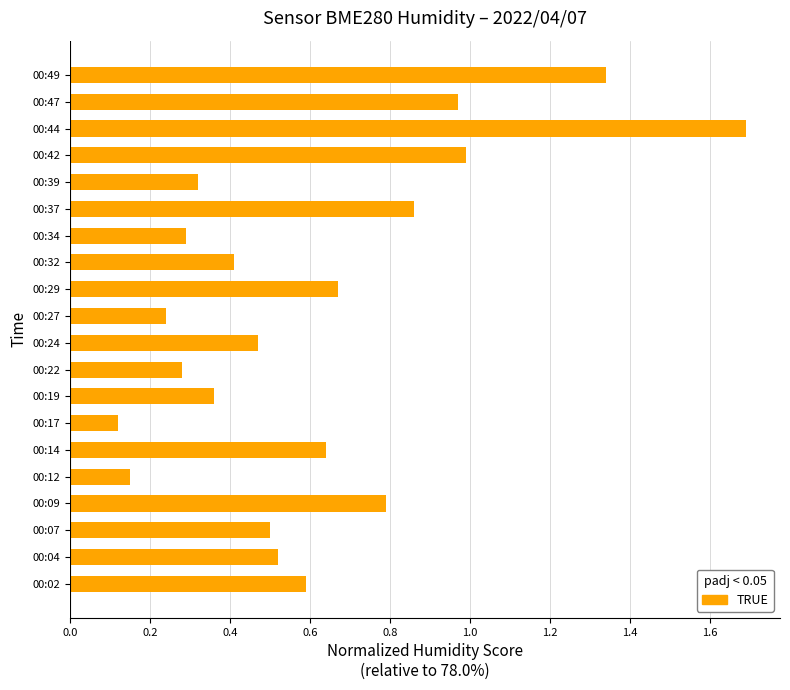

Is it true that the value at 00:44 is 2.4?

False